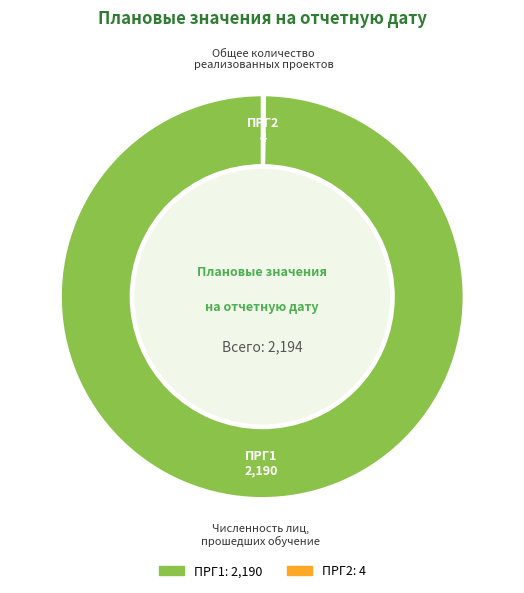

Which slice is the largest?

ПРГ1